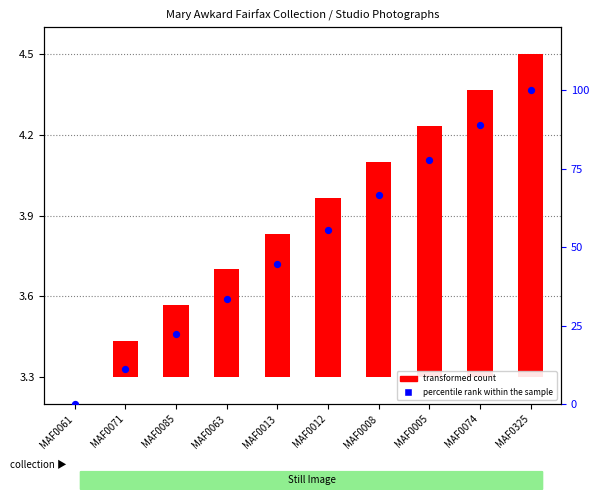

Which has a higher value, MAF0325 or MAF0085?

MAF0325